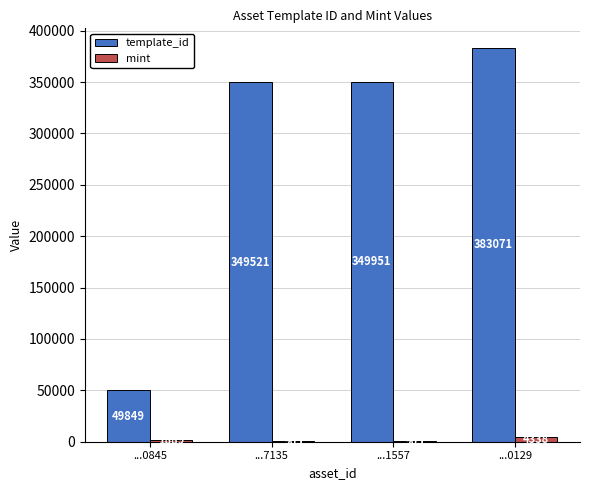

Where is template_id nearest to the value 216460?

...7135